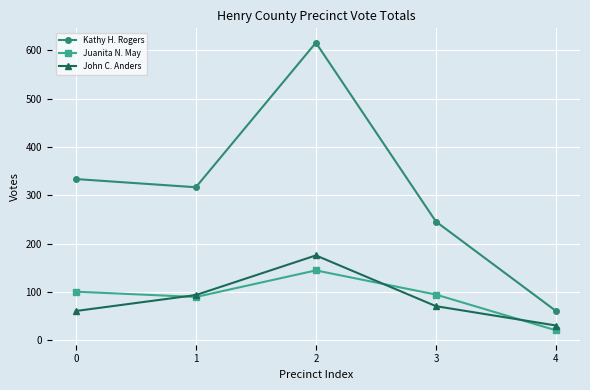

Where is the first local maximum for John C. Anders?

2